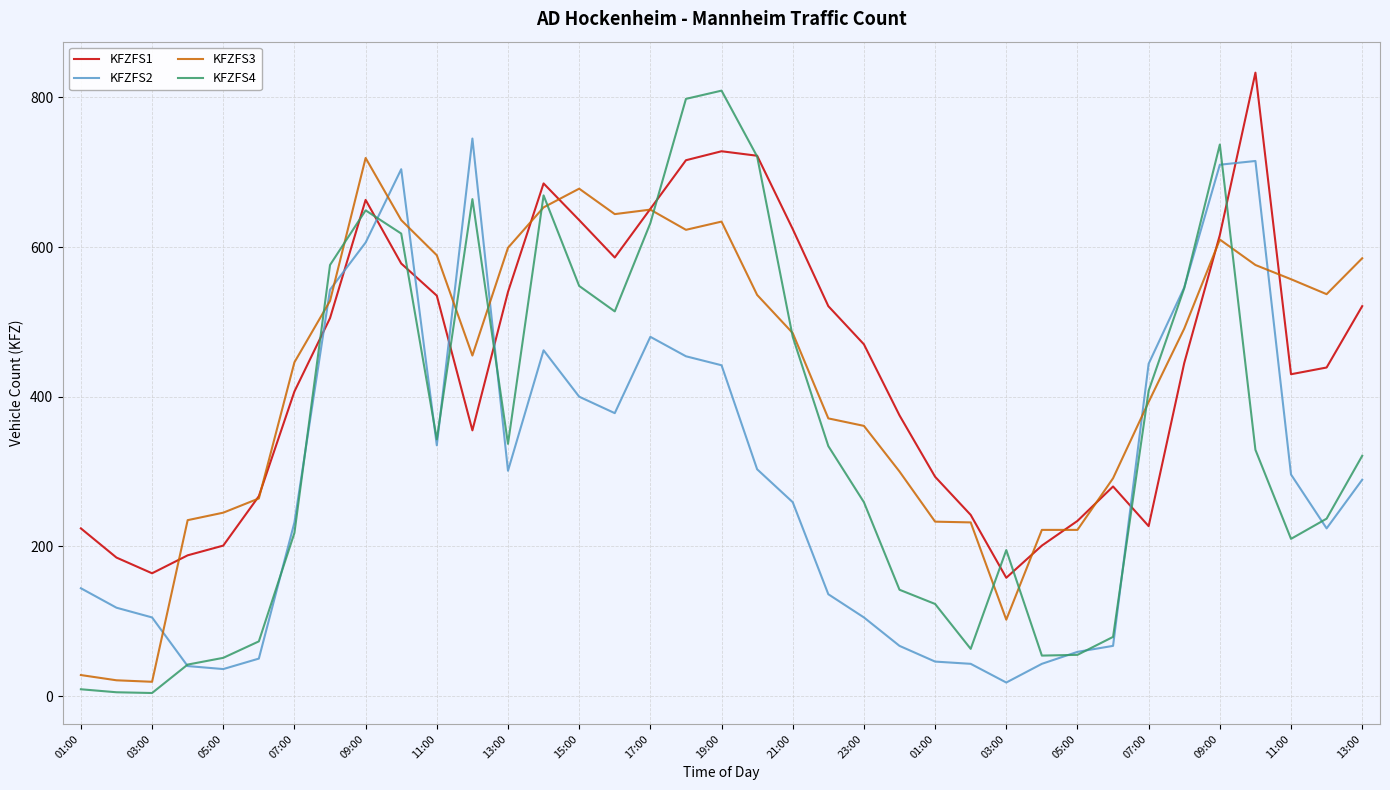

Which series has the largest range (max minus min)?

KFZFS4